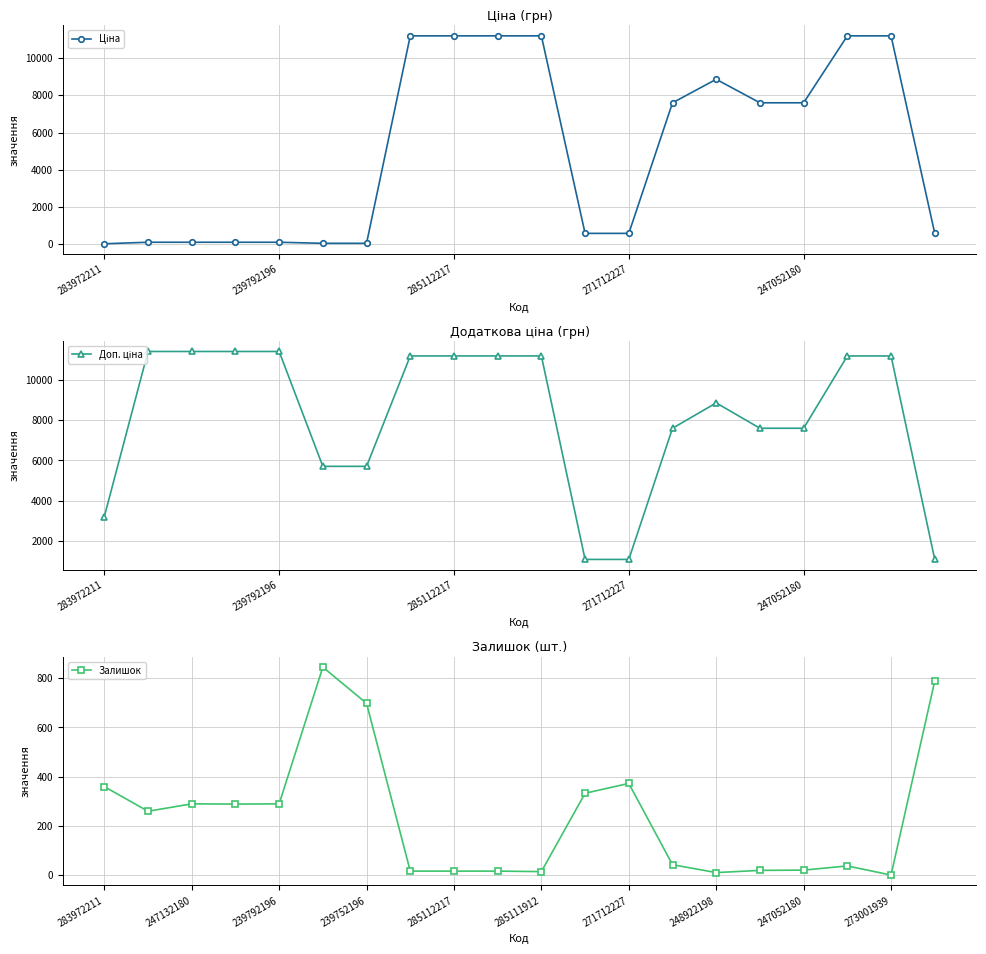

The value of Залишок at 247052180 is 21. True or false?

True